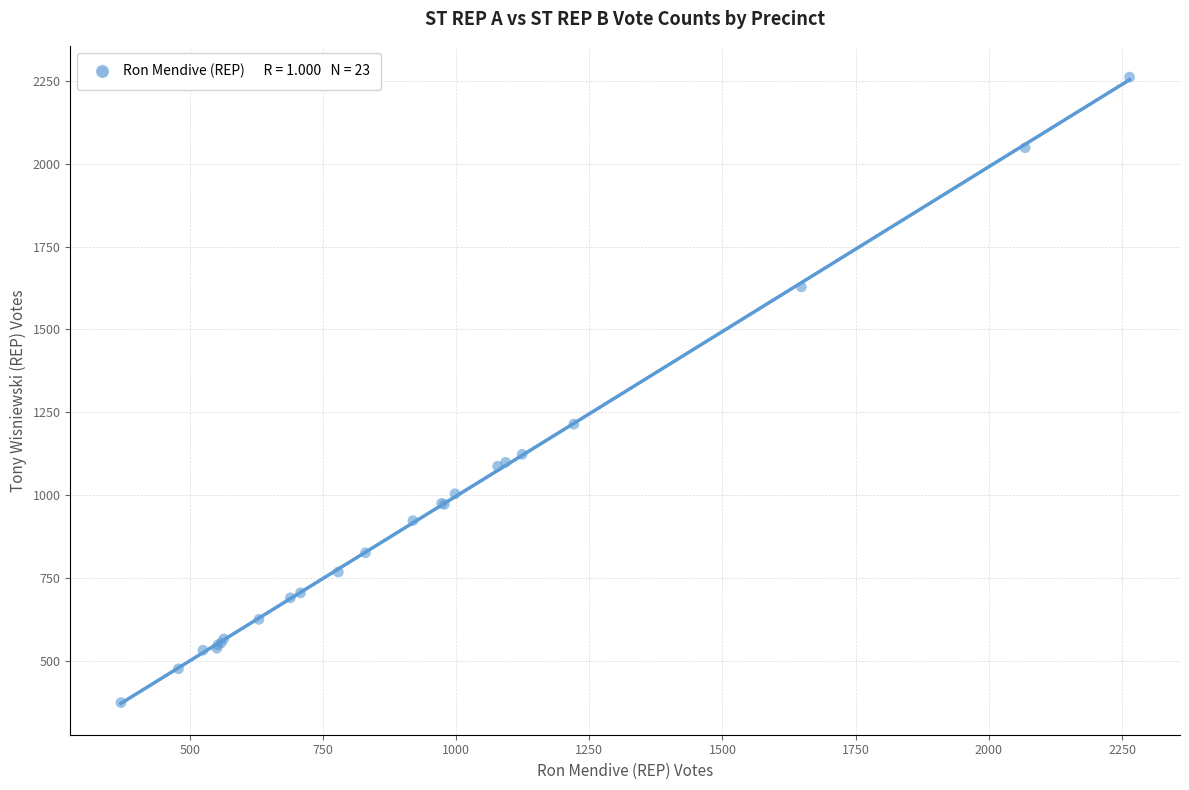

What Y value in the scatter plot is closest to 1317?

1214